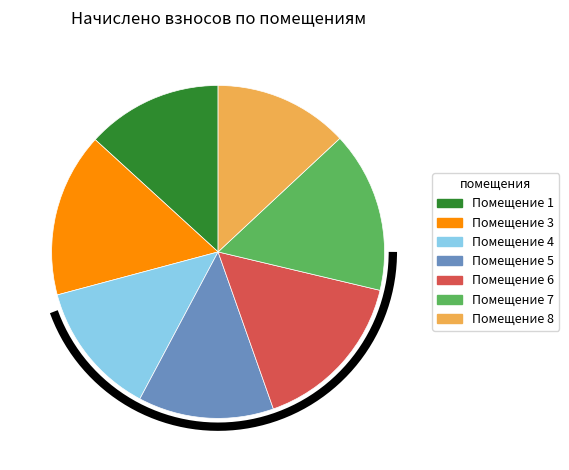

The 6 slice represents 16% of the pie. True or false?

True